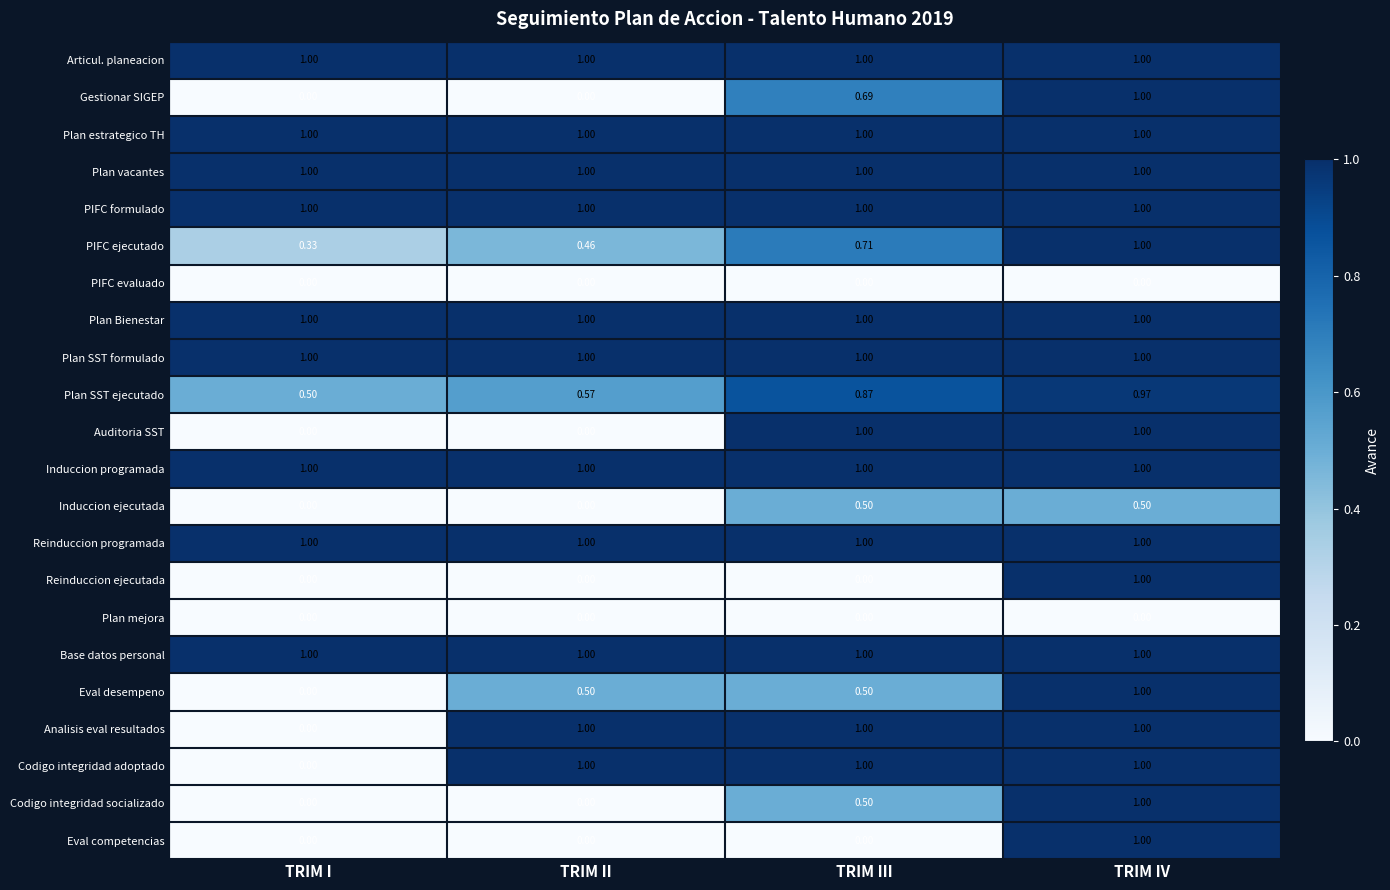

At which category is the sum across all series the highest?

TRIM IV